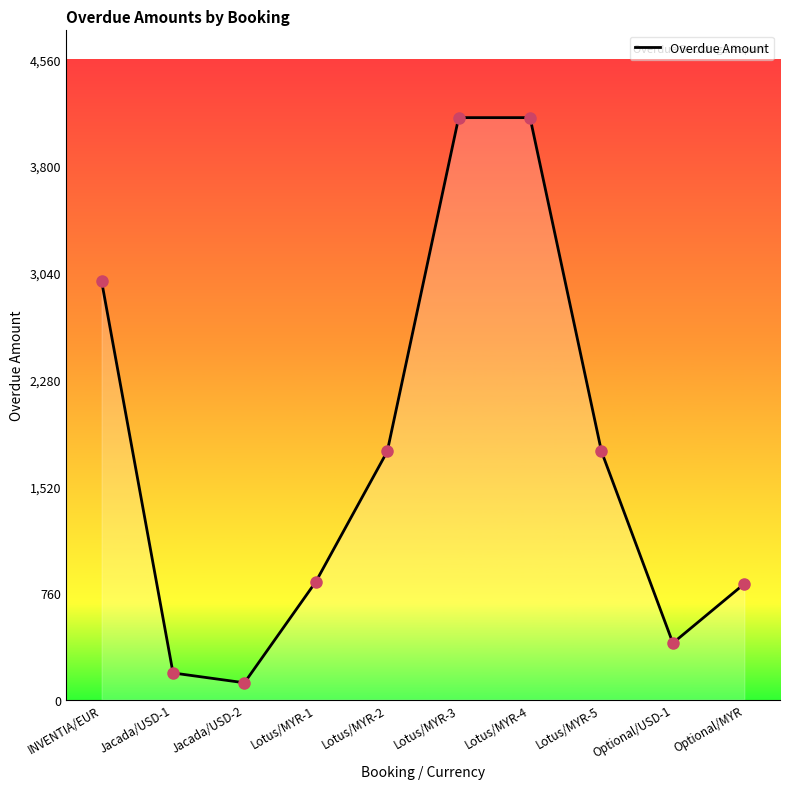

The value of Overdue Amount at INVENTIA/EUR is 2980.0. True or false?

True